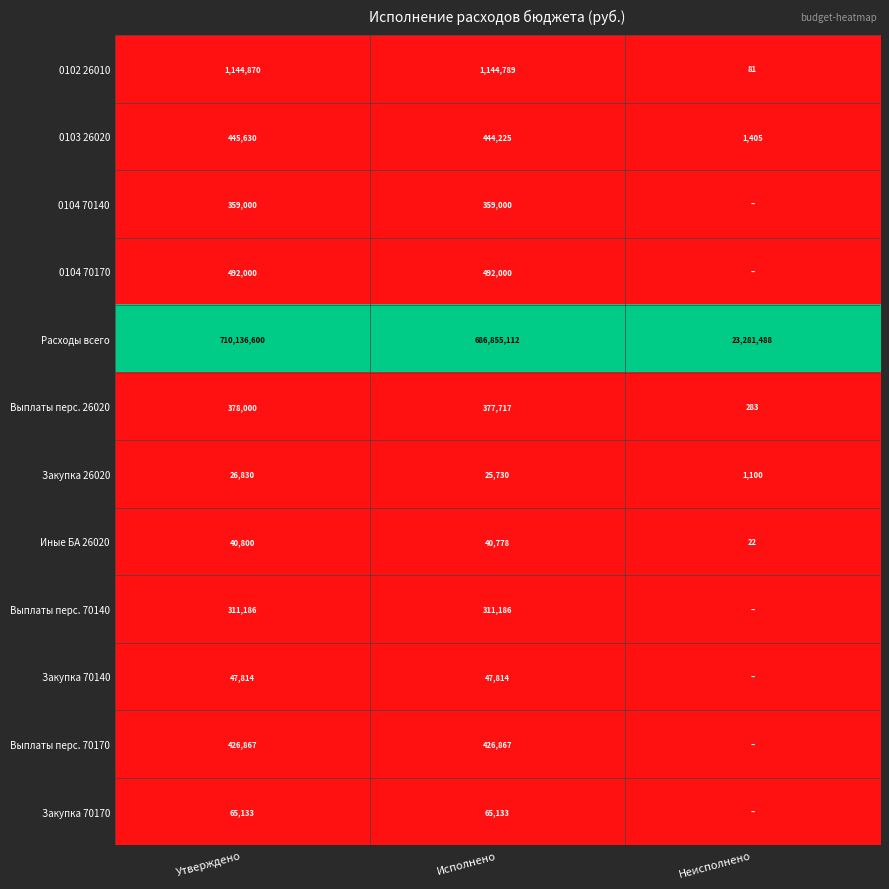

Which series changed the most between Утверждено and Исполнено?

Расходы всего